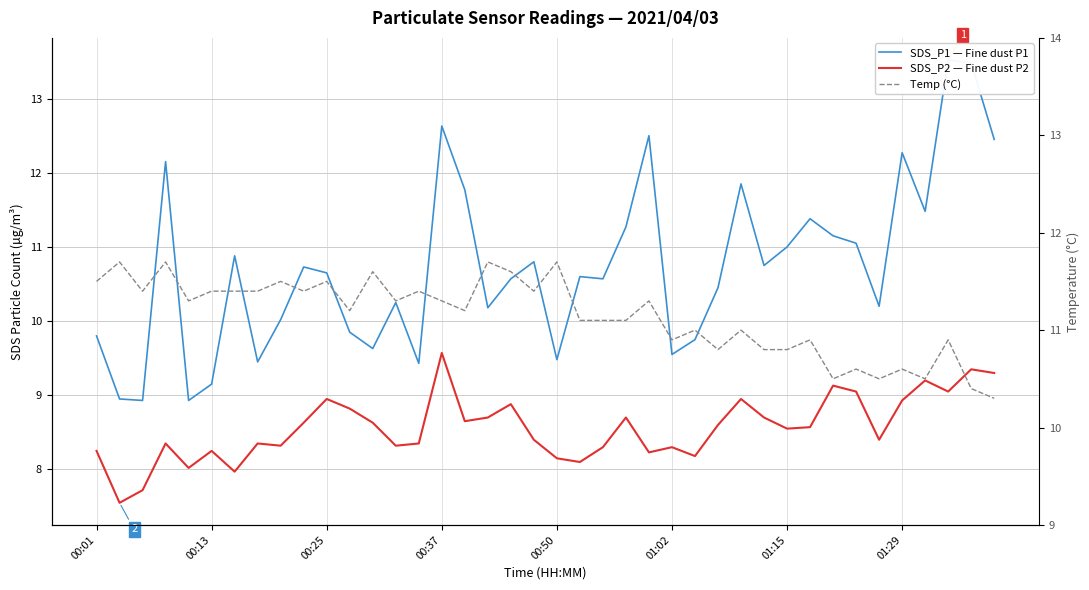

At which category is the sum across all series the highest?

00:37